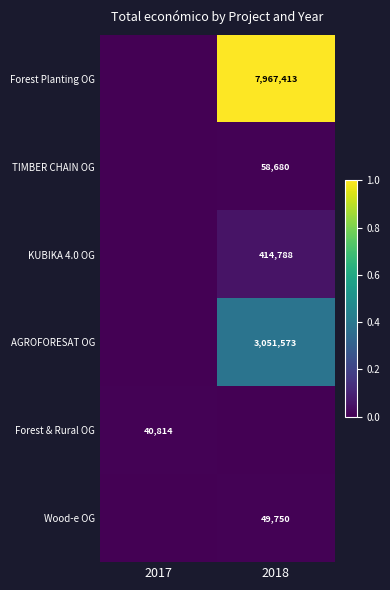

Count the number of data series in this chart.

6